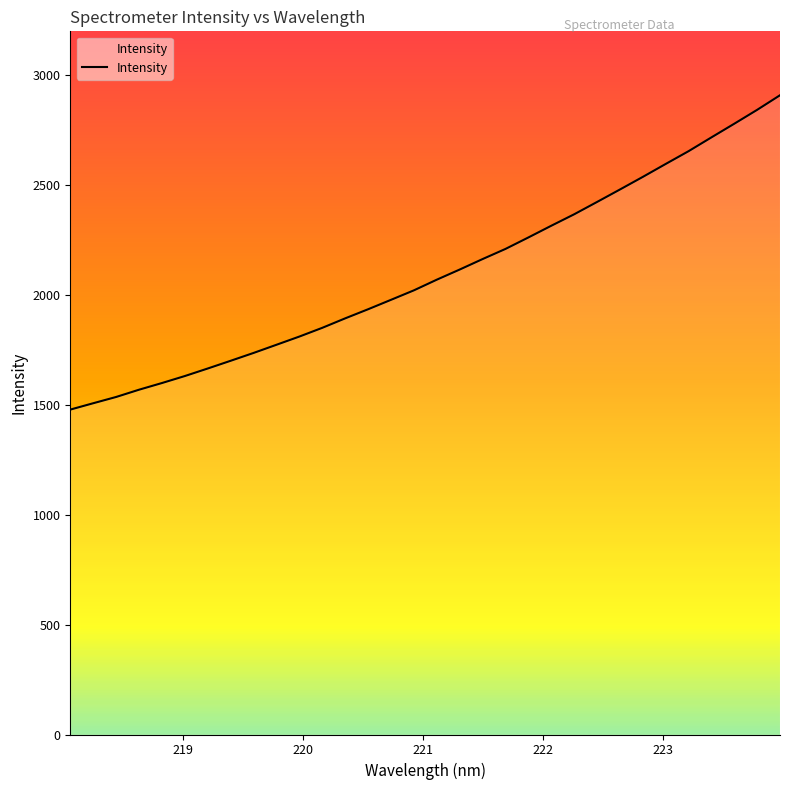

True or false: the data has more than 0 interior local peaks.

False